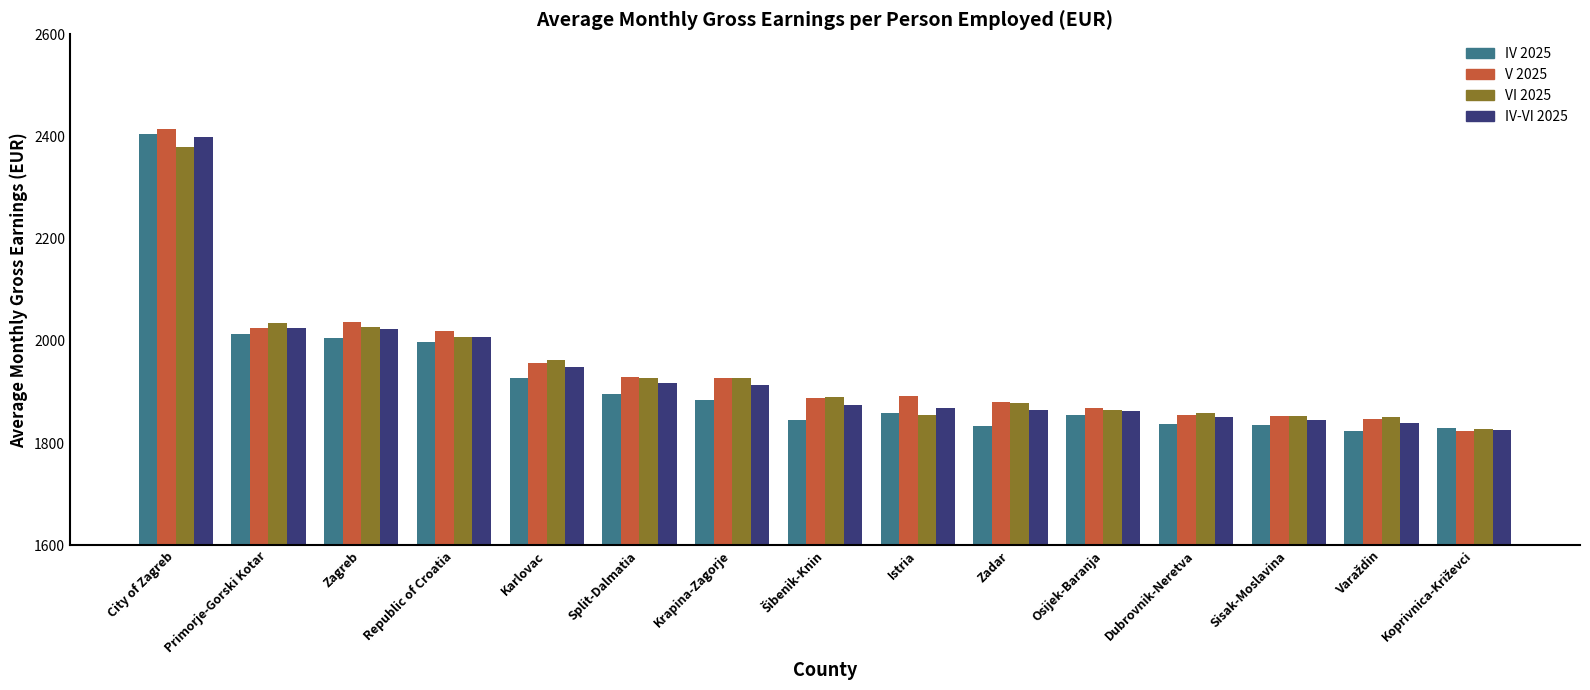

How many values in the V 2025 series are below 1893?

7